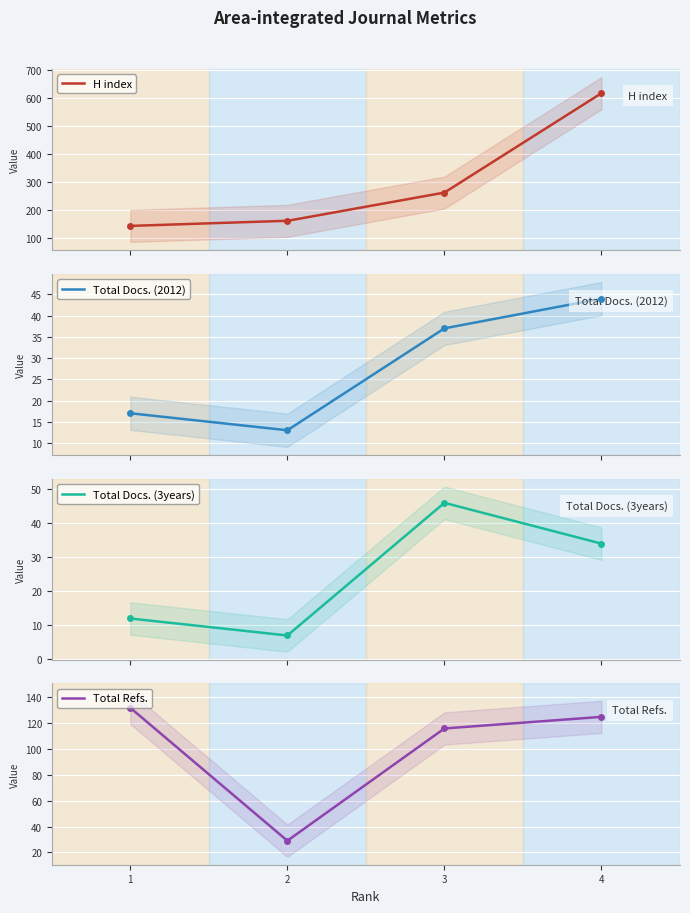

Which label corresponds to the largest value in the chart?

4